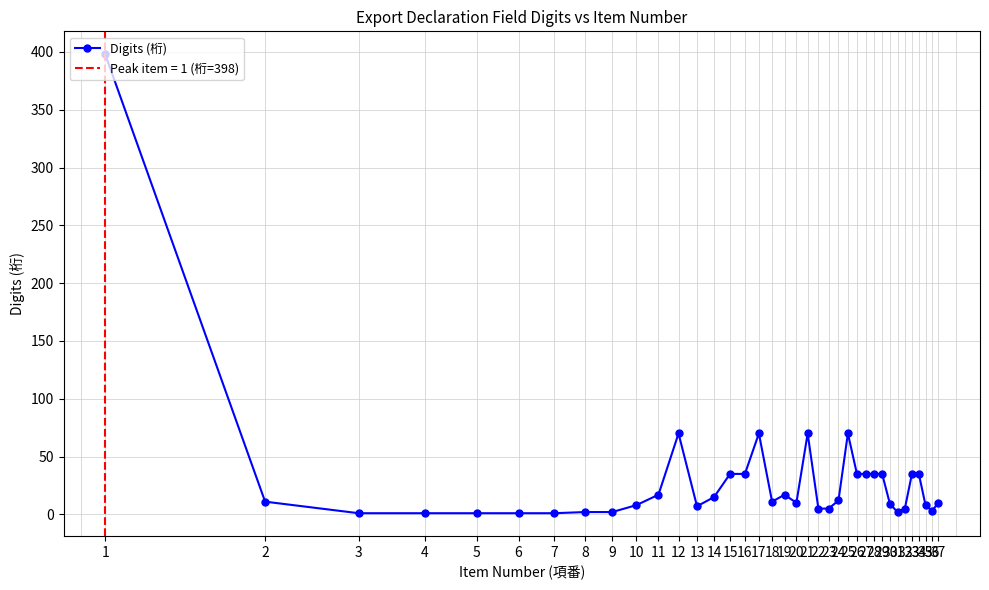

Rank the categories by value from lowest to highest.

3, 4, 5, 6, 7, 8, 9, 31, 36, 22, 23, 32, 13, 10, 35, 30, 20, 37, 2, 18, 24, 14, 11, 19, 15, 16, 26, 27, 28, 29, 33, 34, 12, 17, 21, 25, 1